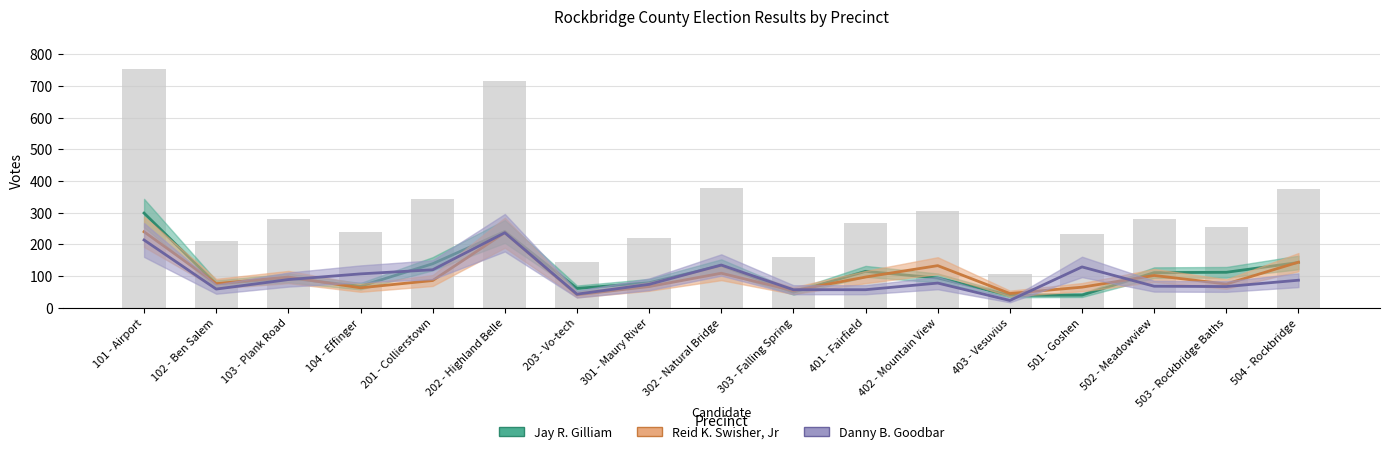

Is it true that Reid K. Swisher, Jr equals 86 at 201 - Collierstown?

True